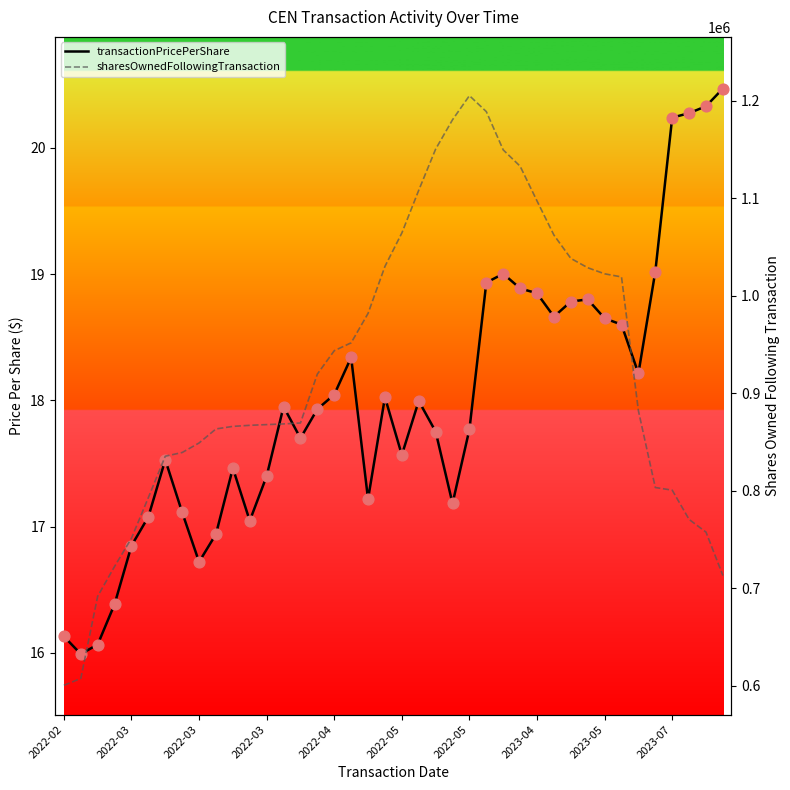

What are all the series names shown in the legend?

transactionPricePerShare, sharesOwnedFollowingTransaction